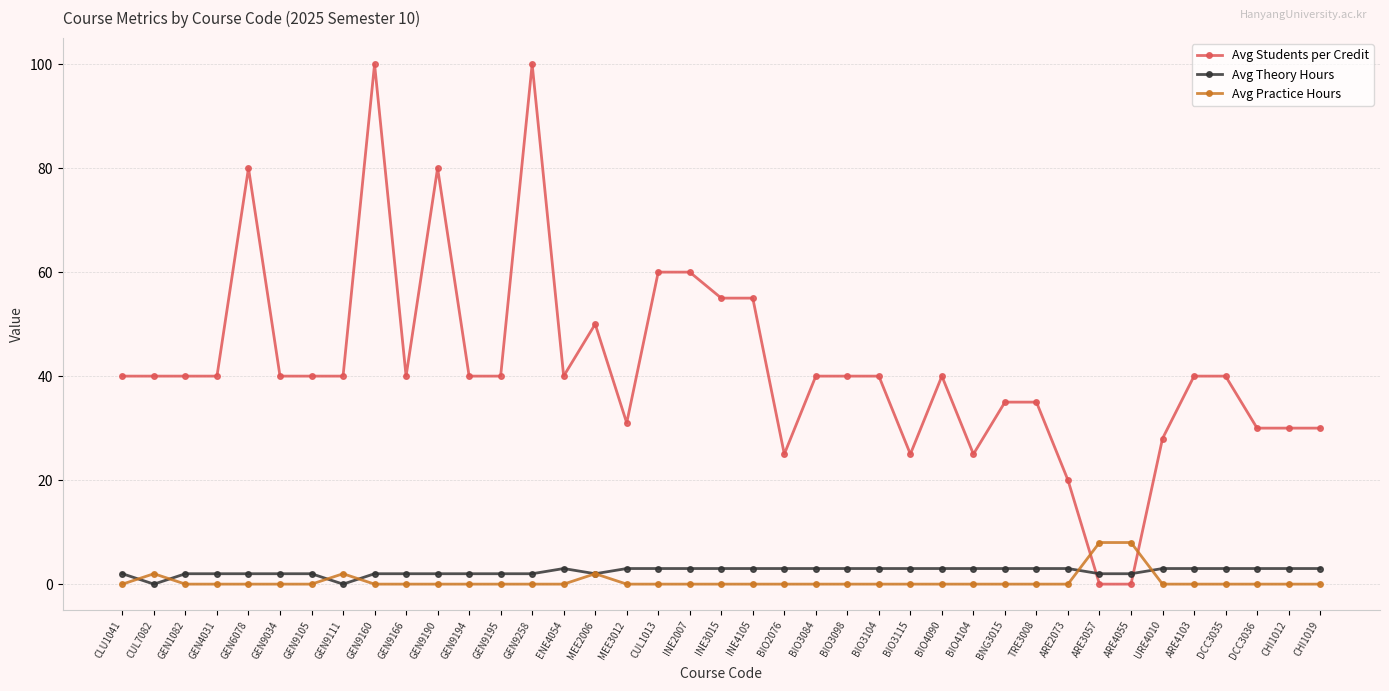

Which series has the widest spread of values?

Avg Students per Credit